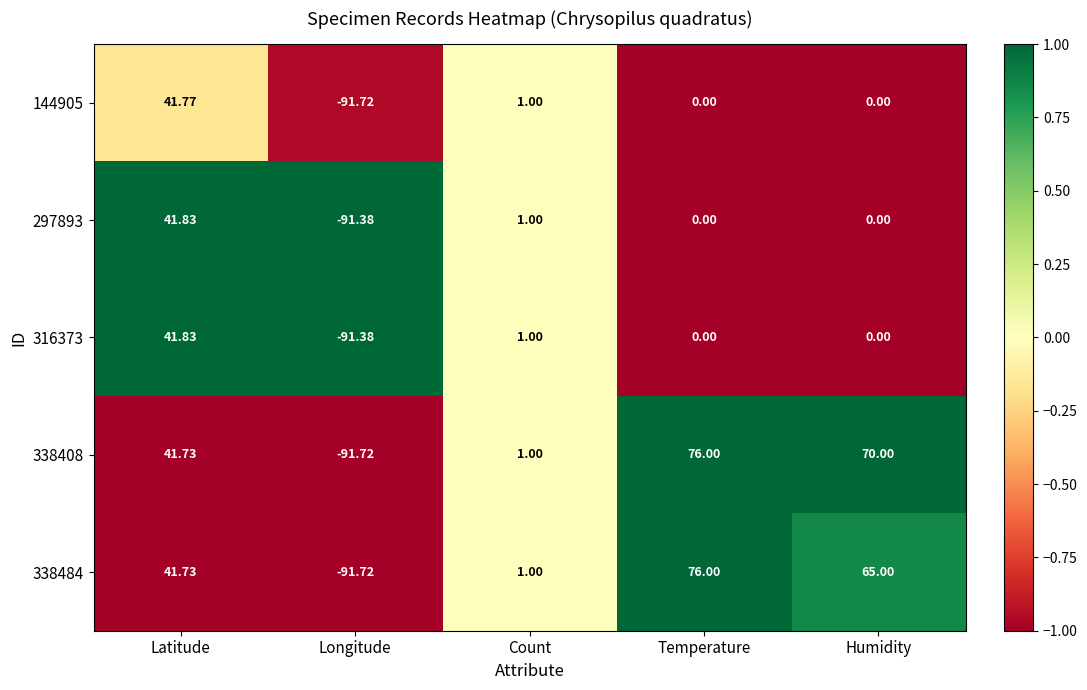

At which category does the chart reach its peak across all series?

Temperature